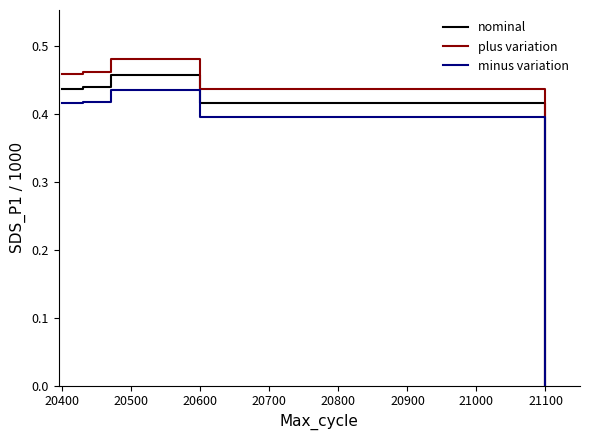

List the series in order of their peak value, lowest first.

minus variation, nominal, plus variation